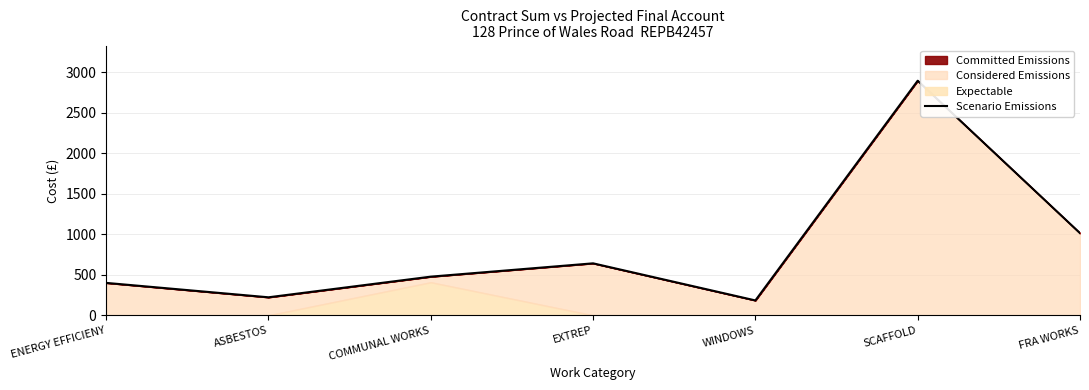

What is the change in value from COMMUNAL WORKS to SCAFFOLD?

+2417.1